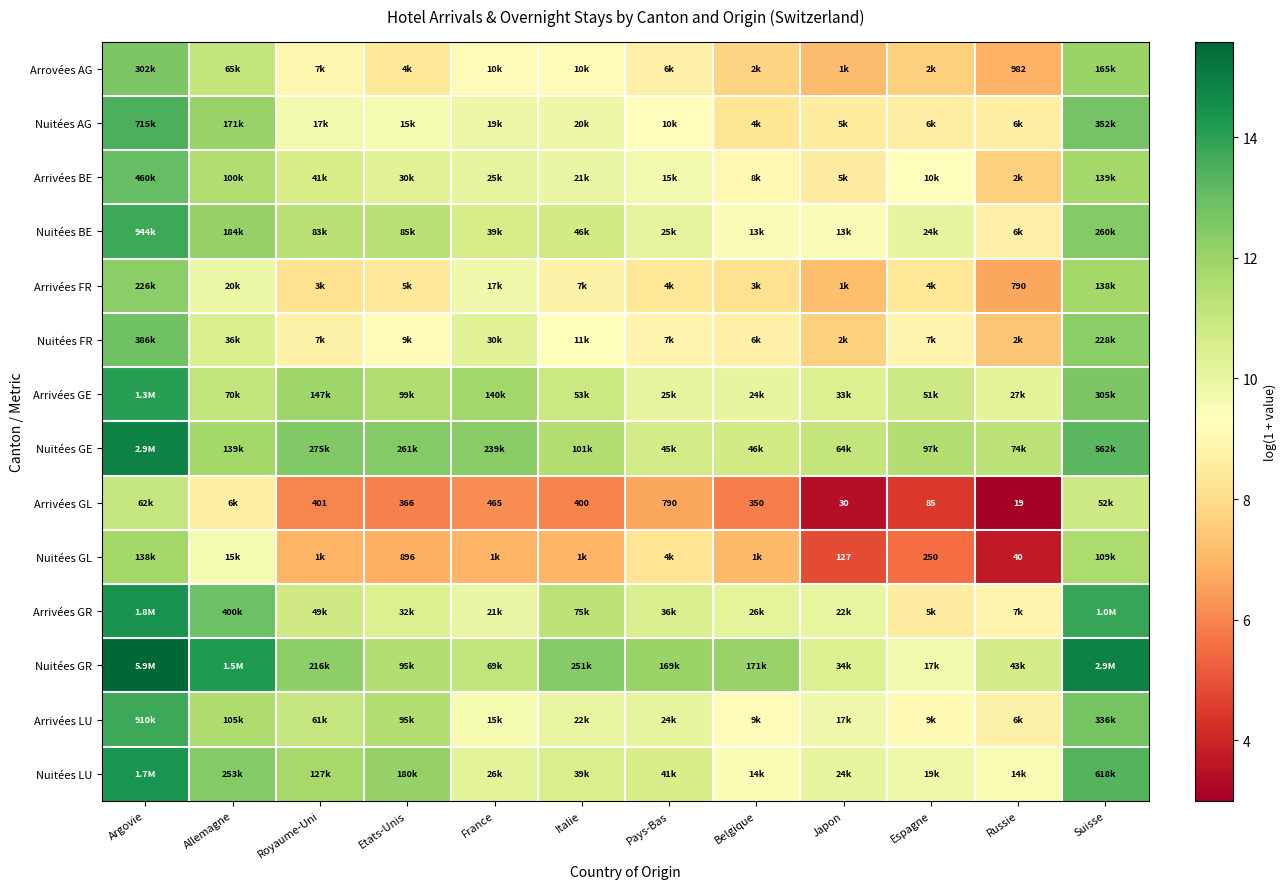

The Arrivées LU series shows 9.1 at Espagne. True or false?

True